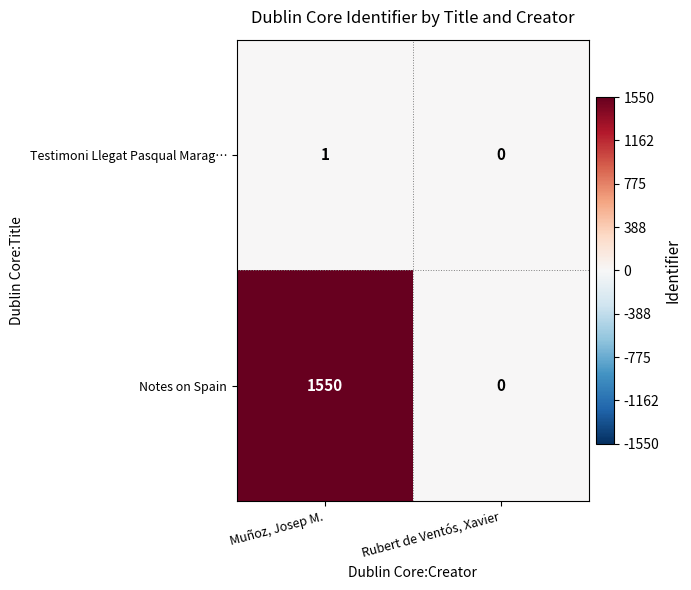

At which category is the sum across all series the highest?

Muñoz, Josep M.